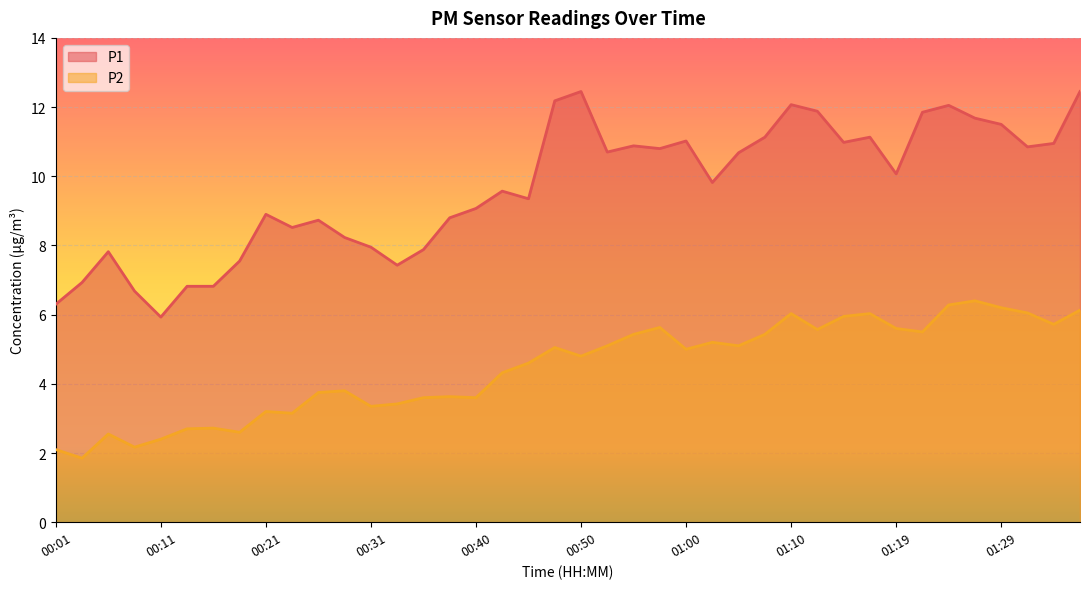

What are all the series names shown in the legend?

P1, P2